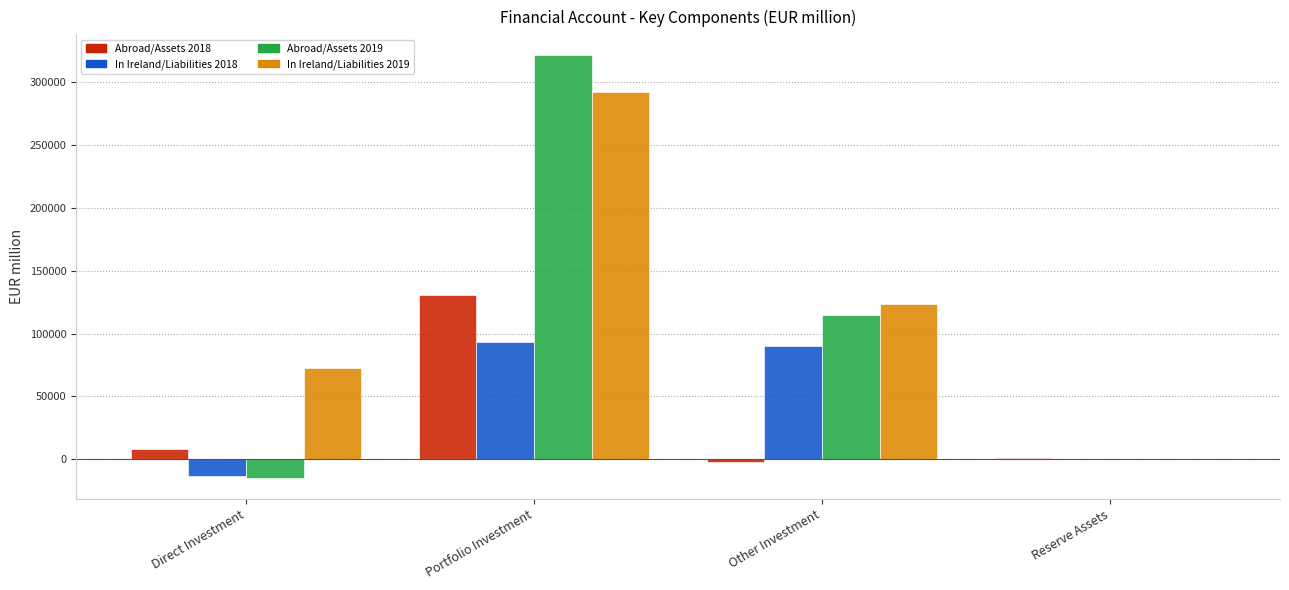

What is the total value across all series at Direct Investment?

52106